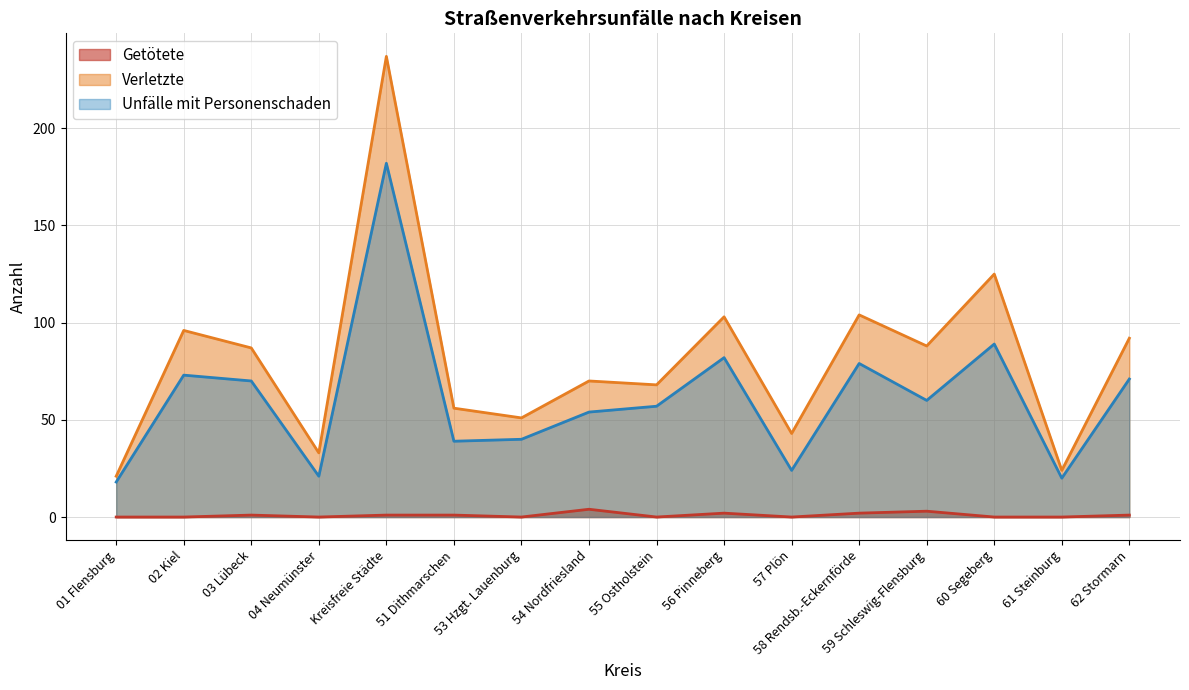

True or false: Verletzte and Getötete intersect in this chart.

False